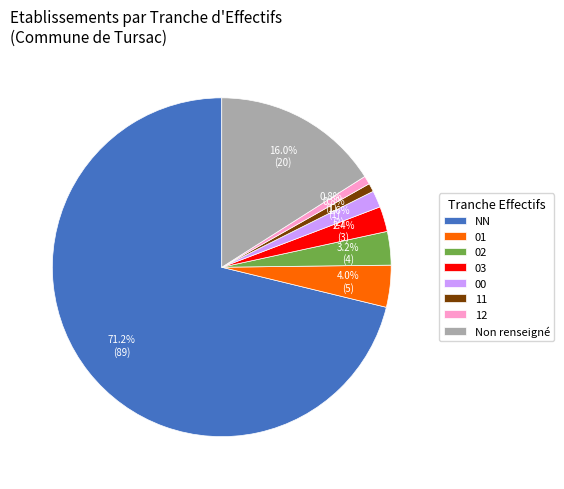

The 02 slice represents 15% of the pie. True or false?

False